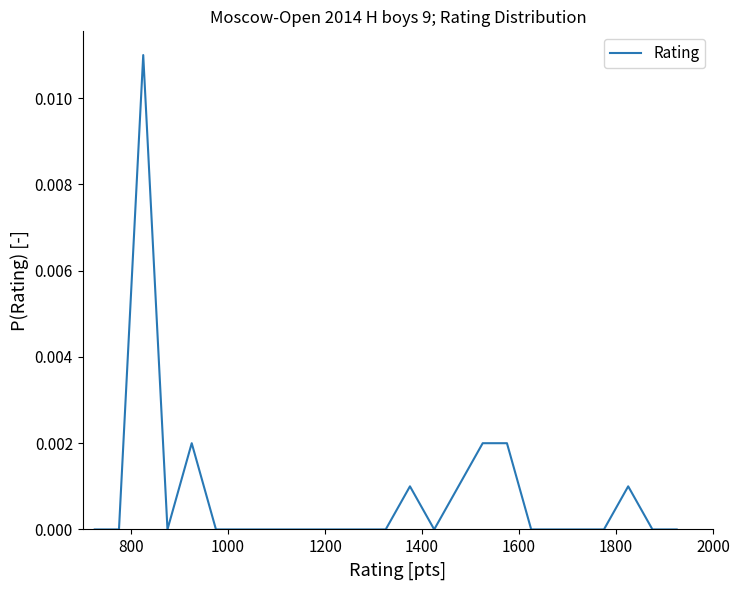

Does the chart have visible grid lines?

No